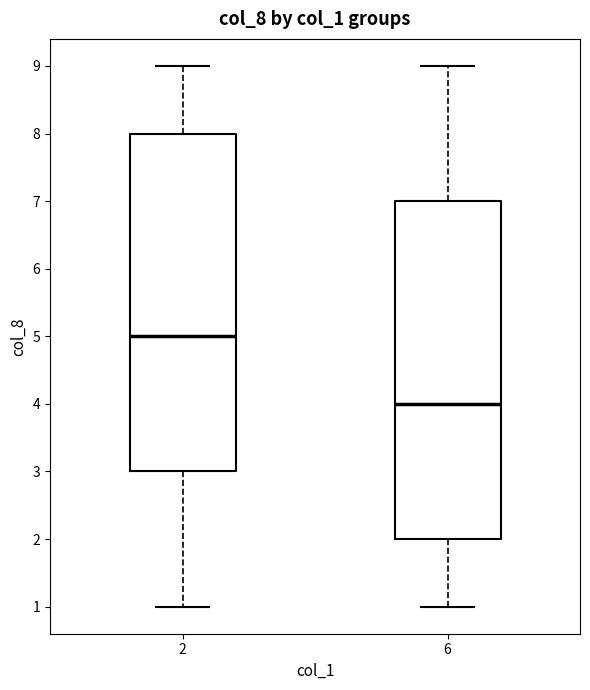

Reading left to right, read every box against the y-axis: the position of its median line, the range the box covers, and the ends of its whiskers. The values are not printed on the chart, so give them approximately, as read against the axis.

2: median 5, box 3 to 8, whiskers 1 to 9
6: median 4, box 2 to 7, whiskers 1 to 9